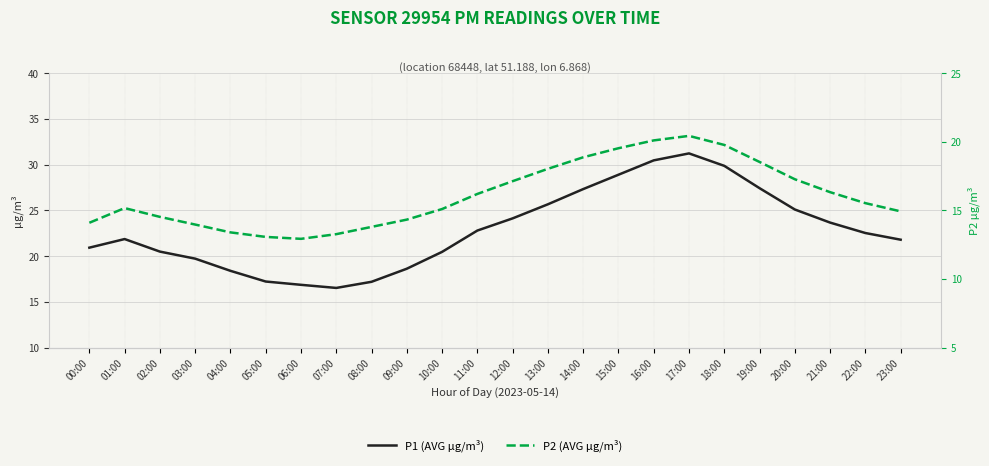

Rank the series by their average value, from highest to lowest.

P1 (AVG µg/m³), P2 (AVG µg/m³)